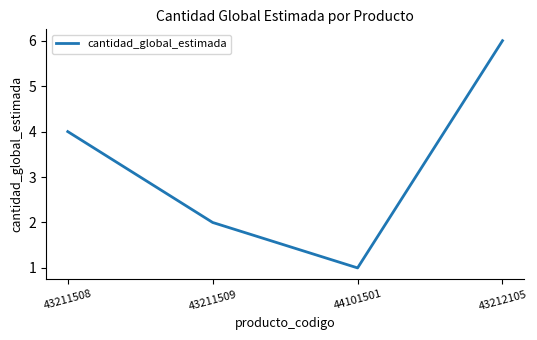

True or false: there are more than 1 points higher than both neighbors.

False